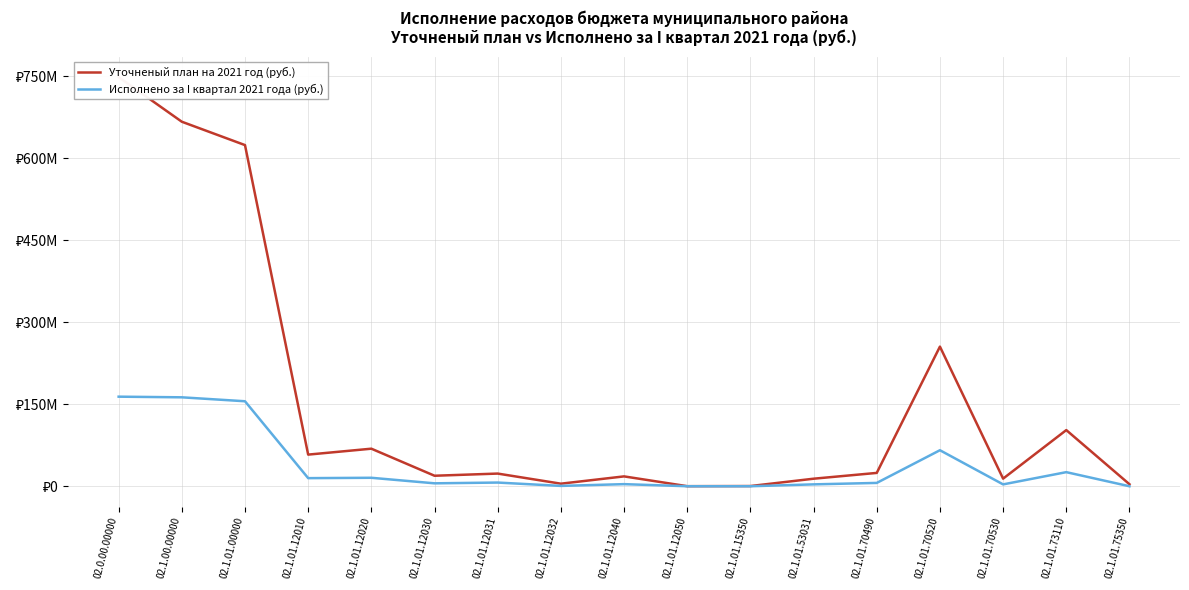

Read the Исполнено за I квартал 2021 года (руб.) value at 02.1.01.00000.

155568454